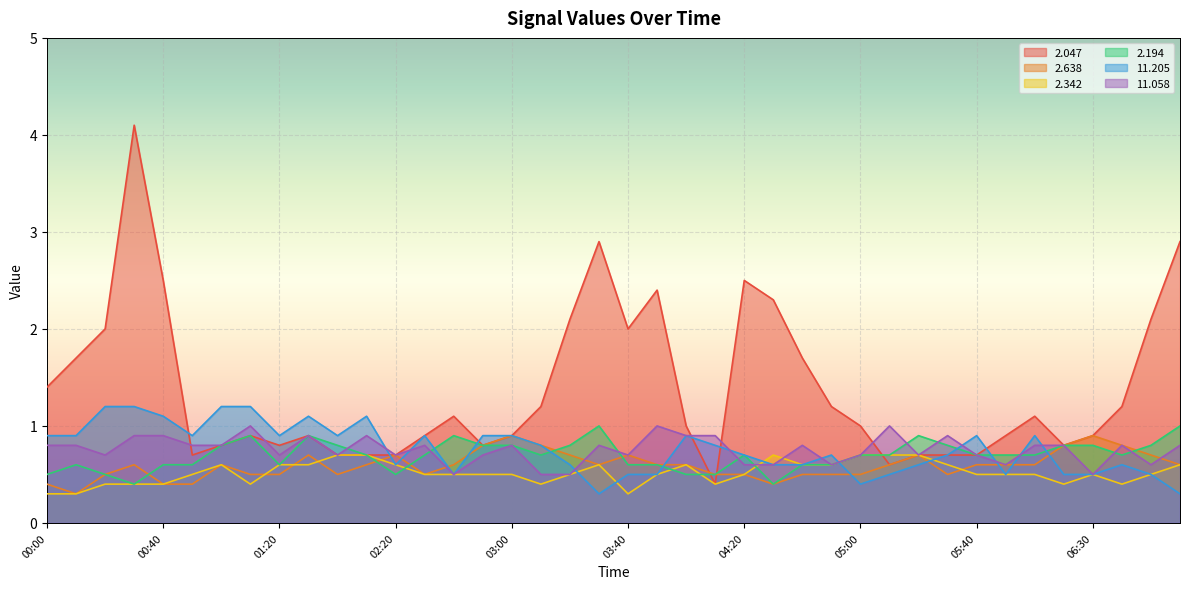

Where is the first local maximum for   2.047?

00:30